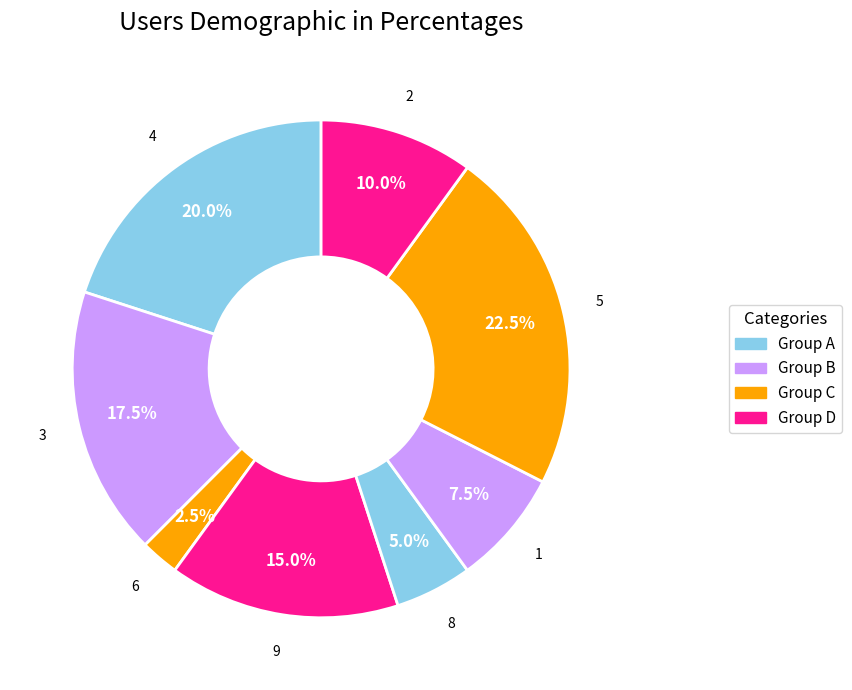

What is the smallest slice in the pie chart?

6